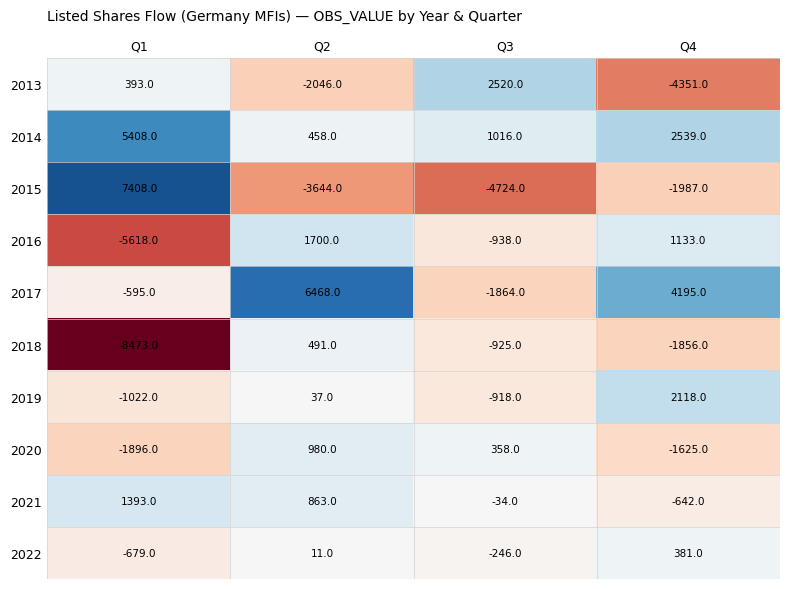

How many positive values does the 2017 series have?

2